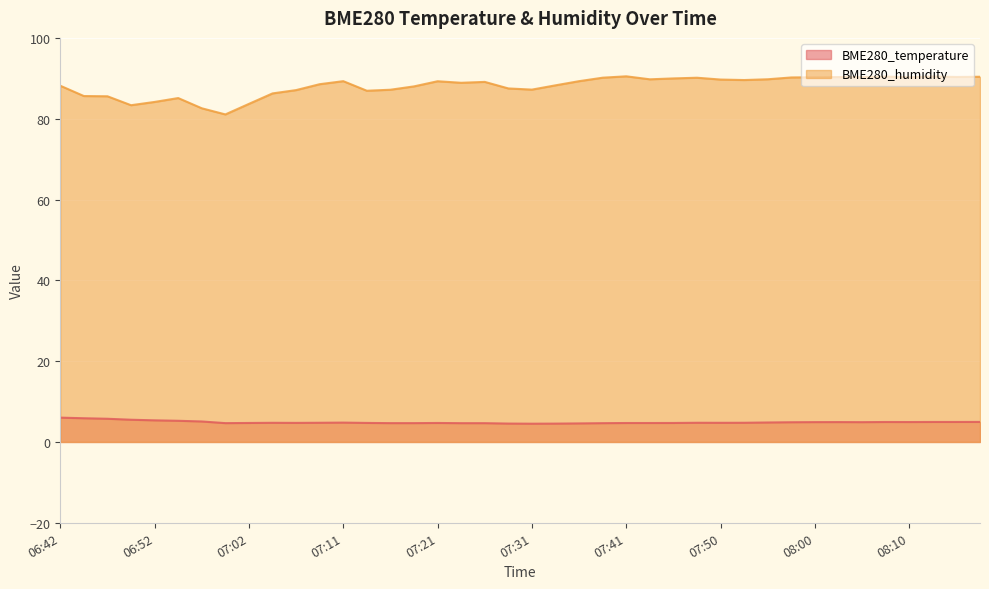

True or false: BME280_temperature and BME280_humidity intersect in this chart.

False